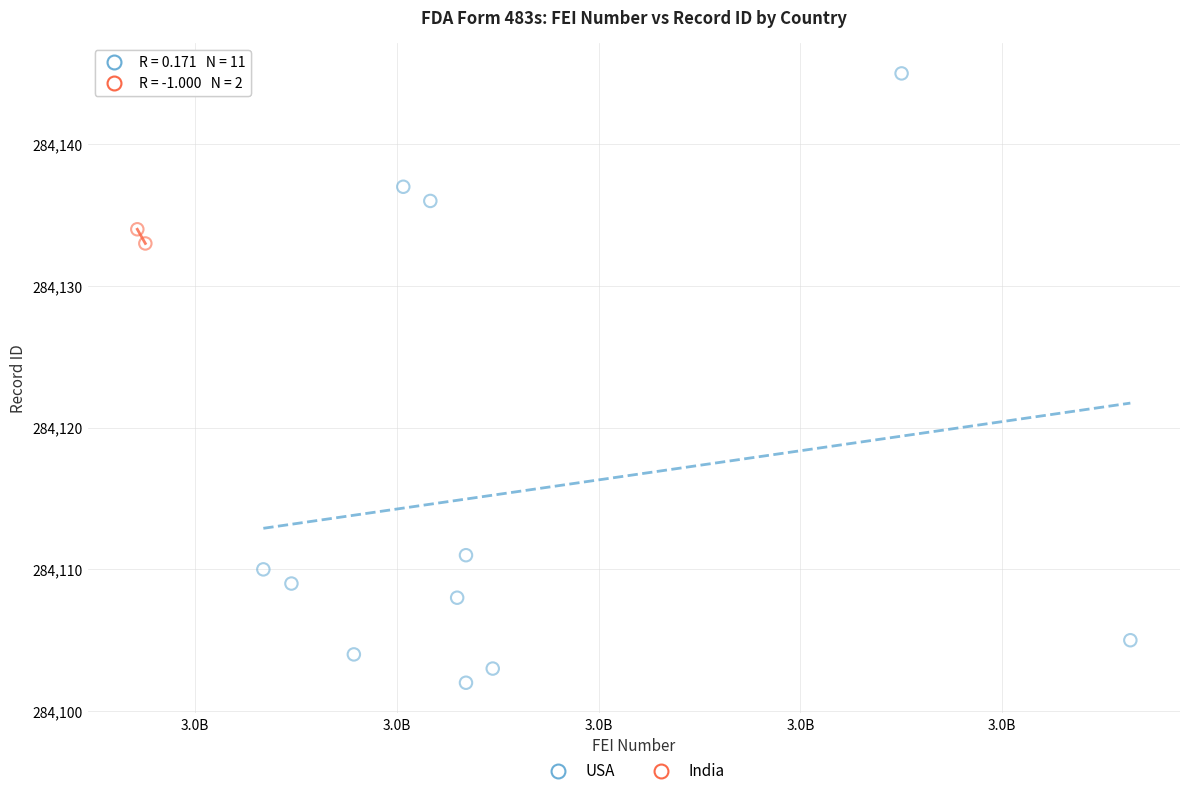

What are all the series names shown in the legend?

USA, India